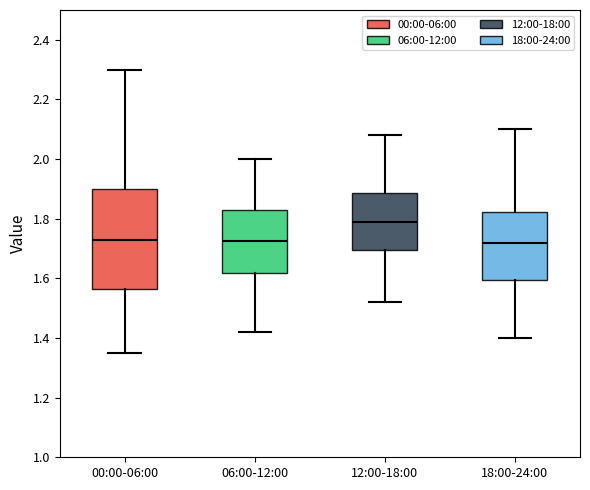

Which box has the highest median line?

12:00-18:00